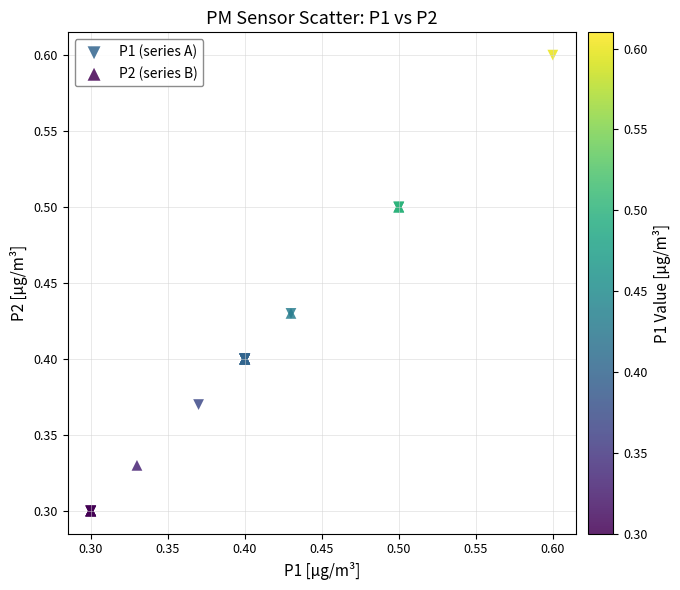

Which series has the largest Y range (max minus min)?

P1 (series A)